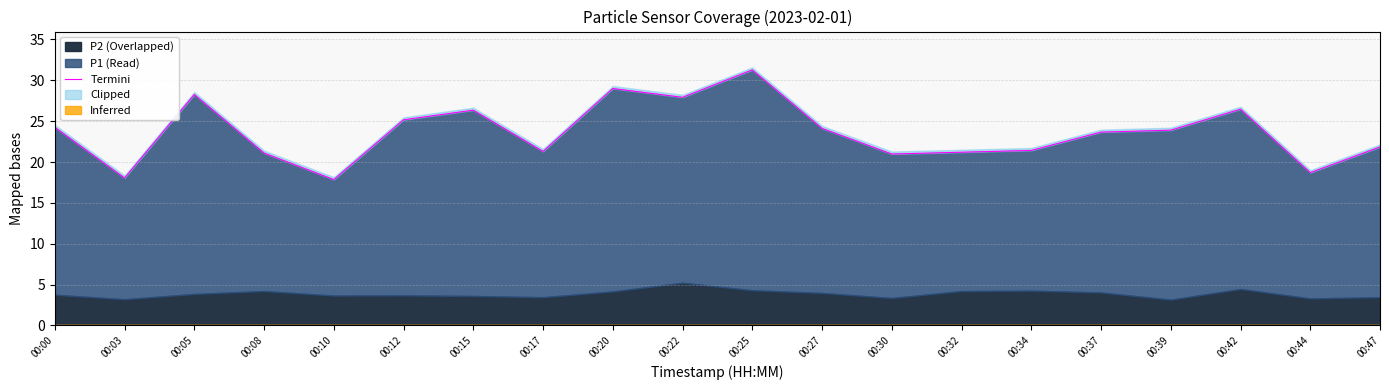

Which has a higher value, 00:39 or 00:47?

00:39